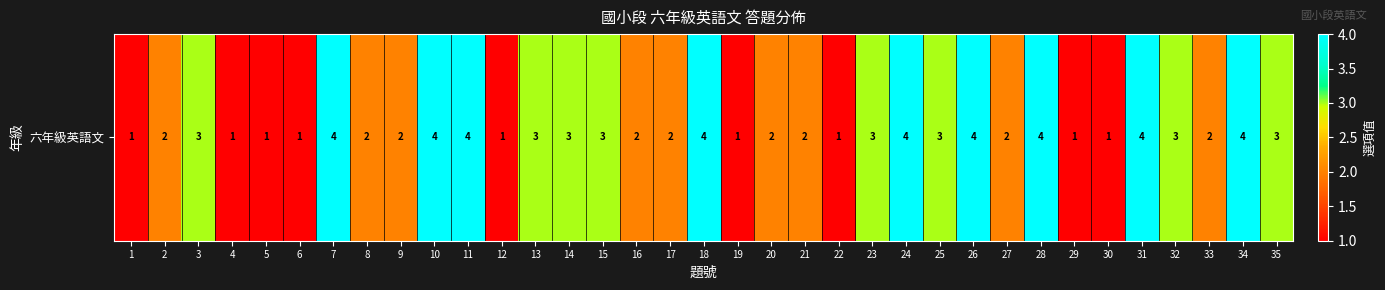

Where does the data first go above 2?

3